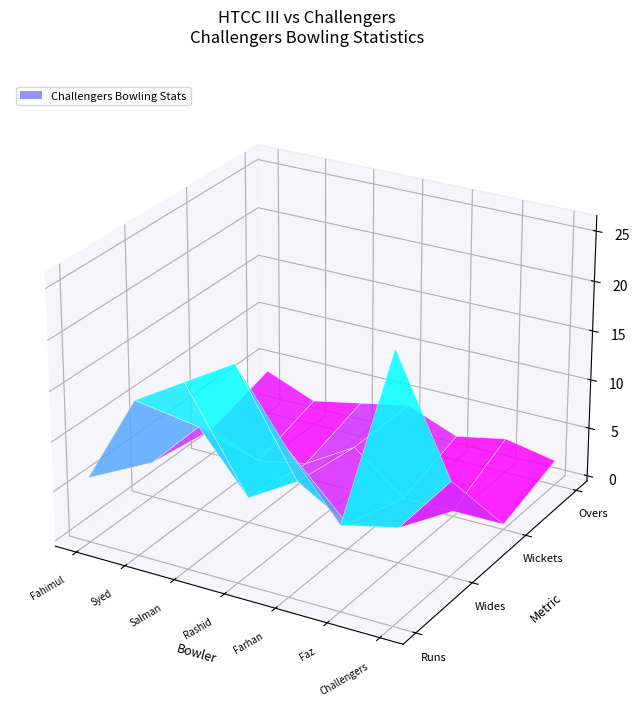

Is the value of Fahimul Karim at 4 greater than the value of Challengers Admin at 5?

No